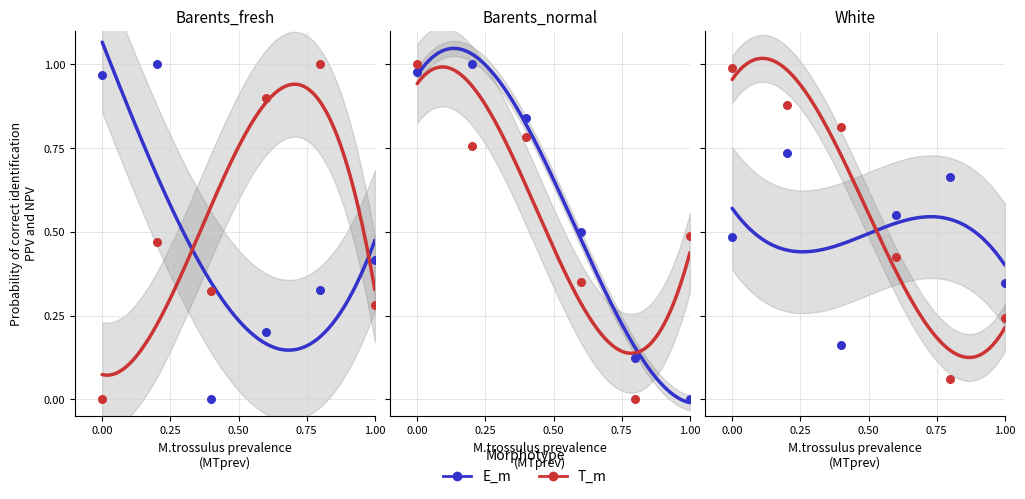

At how many categories does at least one series exceed 0?

6